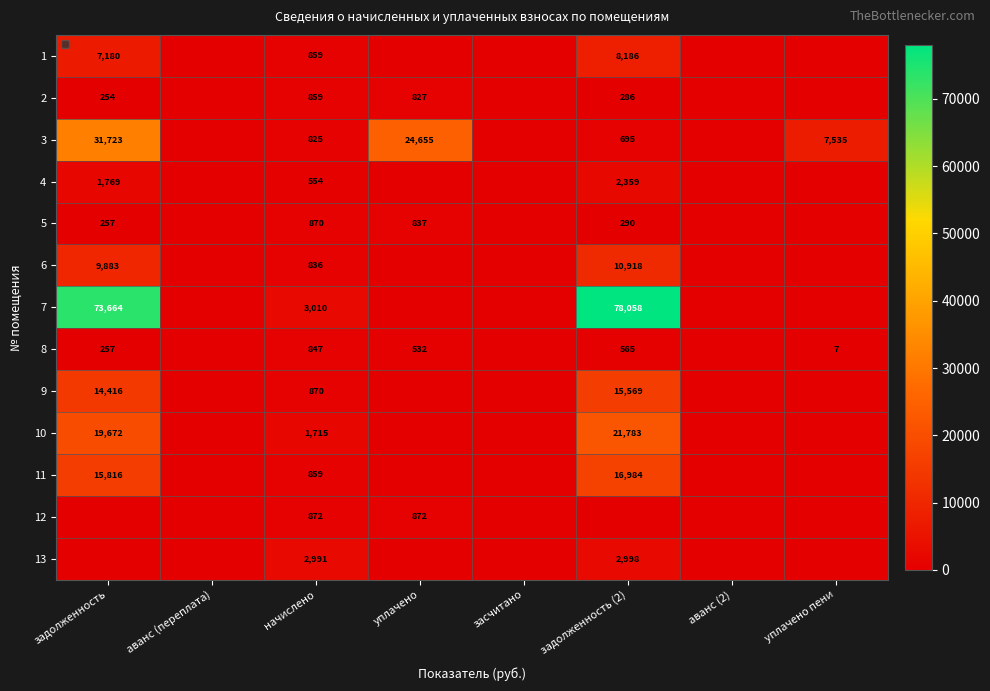

Count the number of data series in this chart.

13